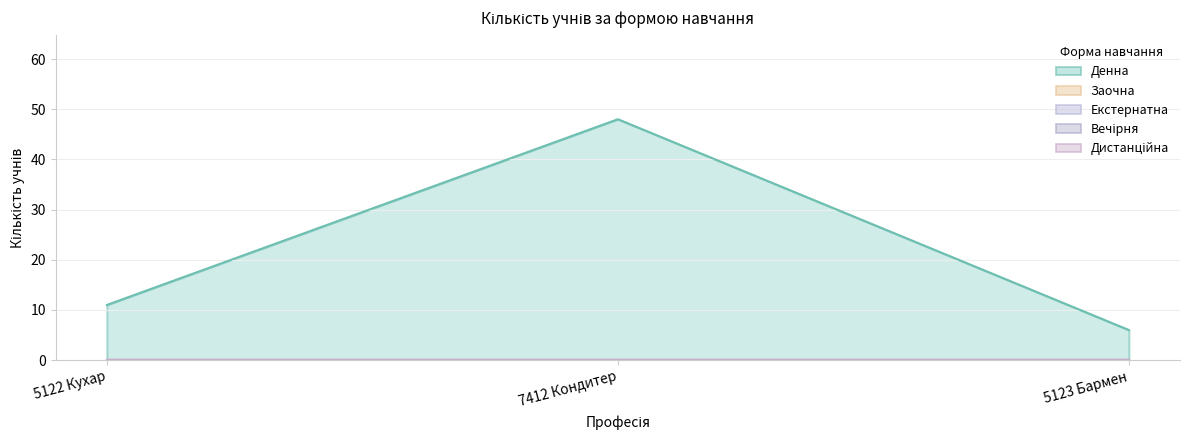

What is the lowest value of the Денна series?

6